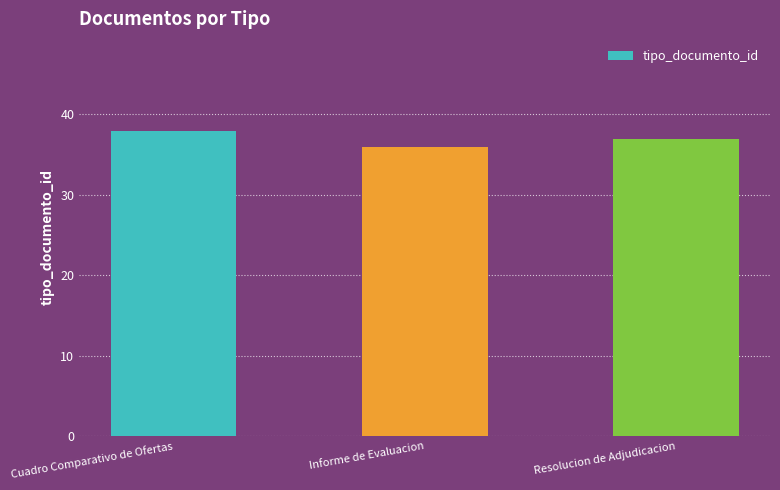

Which has a higher value, Cuadro Comparativo de Ofertas or Resolucion de Adjudicacion?

Cuadro Comparativo de Ofertas